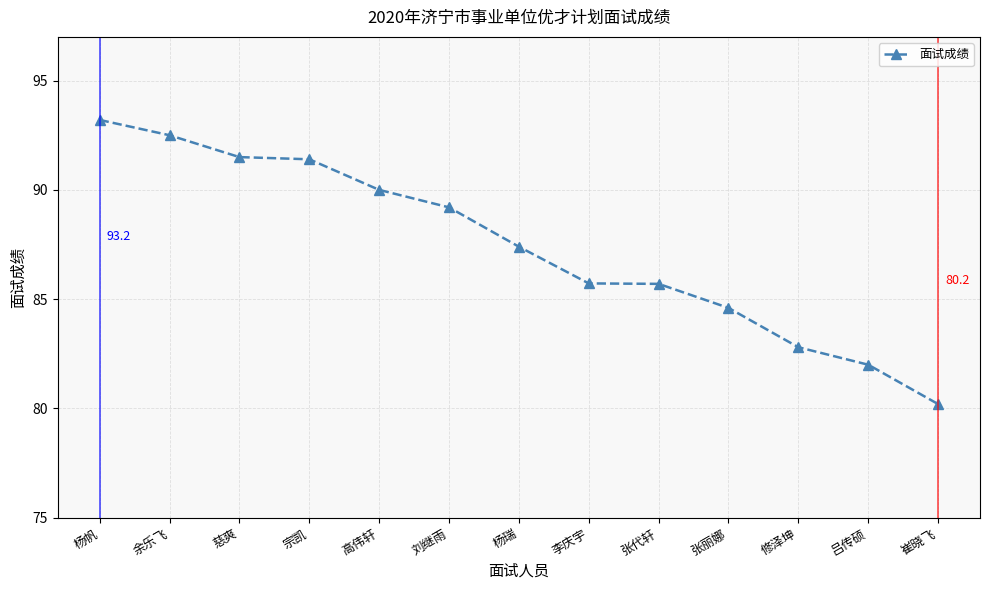

What position from the left is 修泽坤?

11